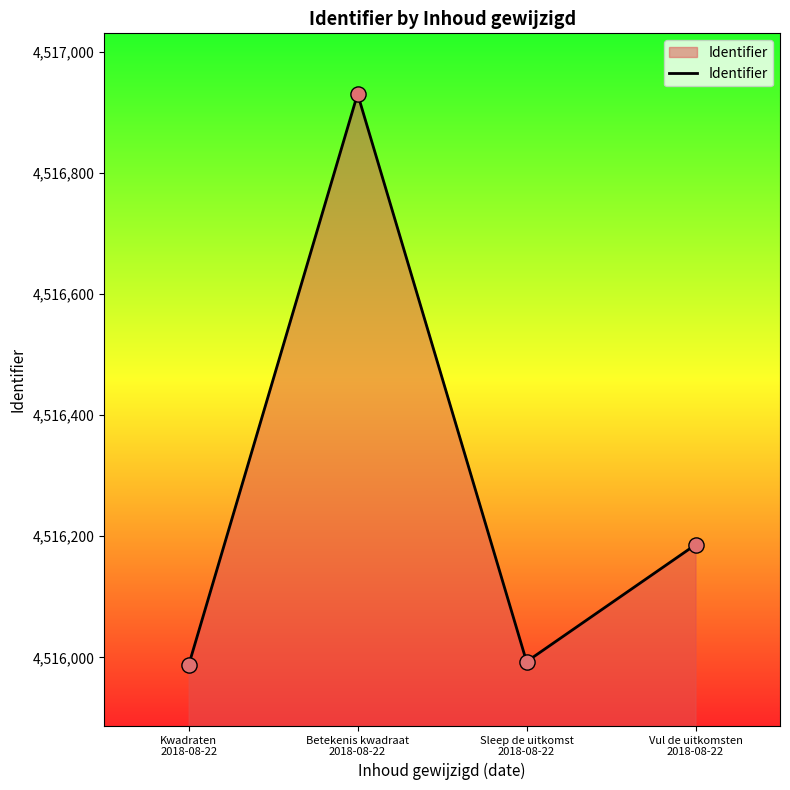

Approximately how many times larger is the value at Sleep de uitkomst
2018-08-22 compared to Vul de uitkomsten
2018-08-22?

1.0